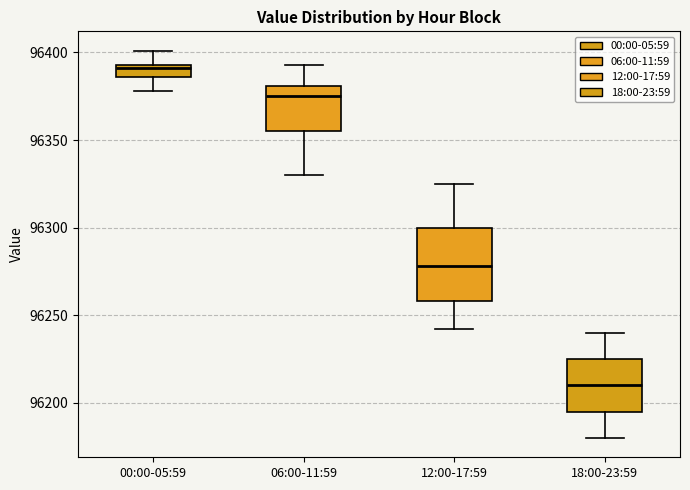

Which box is the tallest, from its lower edge to its upper edge?

12:00-17:59